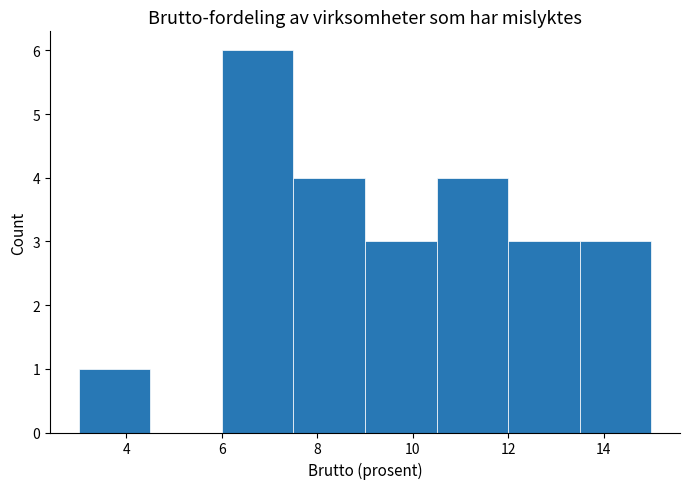

Reading left to right, list every bar in this chart as the range it spans on the x-axis followed by its height. Neither the bar edges nor the heights are printed on the chart, so give them approximately, as read against the axes.

3.0 to 4.5: 1
4.5 to 6.0: 0
6.0 to 7.5: 6
7.5 to 9.0: 4
9.0 to 10.5: 3
10.5 to 12.0: 4
12.0 to 13.5: 3
13.5 to 15.0: 3